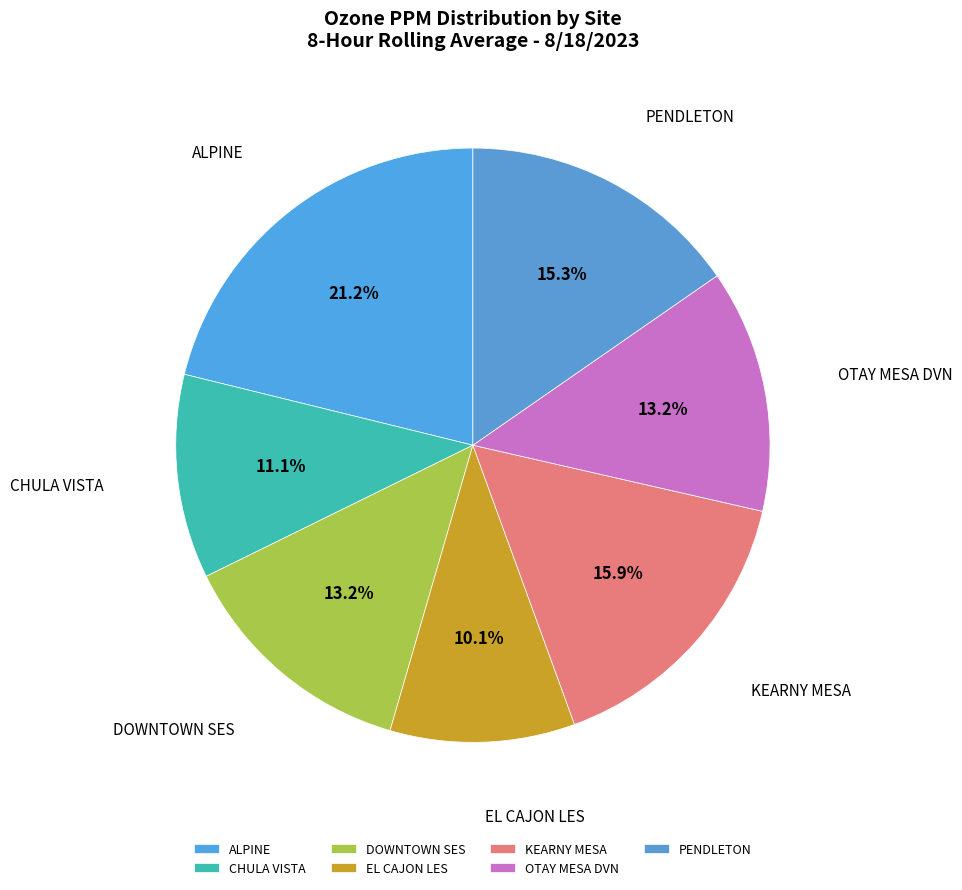

Which slice is the largest?

ALPINE